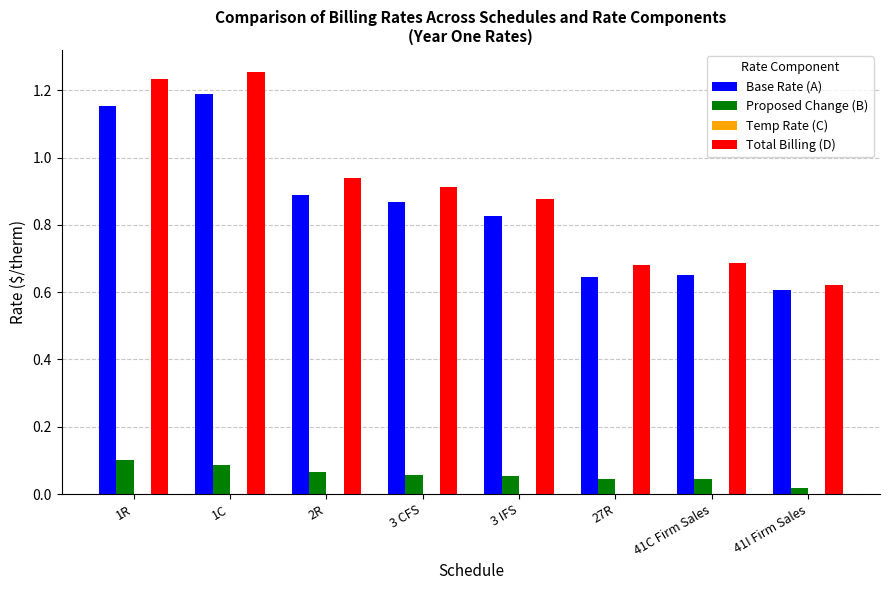

Reading left to right, what are all the values shown in this chart?

Base Rate (A): 1.2	1.2	0.9	0.9	0.8	0.6	0.7	0.6
Proposed Change (B): 0.1	0.1	0.1	0.1	0.1	0.0	0.0	0.0
Temp Rate (C): -0.0	-0.0	-0.0	-0.0	-0.0	-0.0	-0.0	-0.0
Total Billing (D): 1.2	1.3	0.9	0.9	0.9	0.7	0.7	0.6